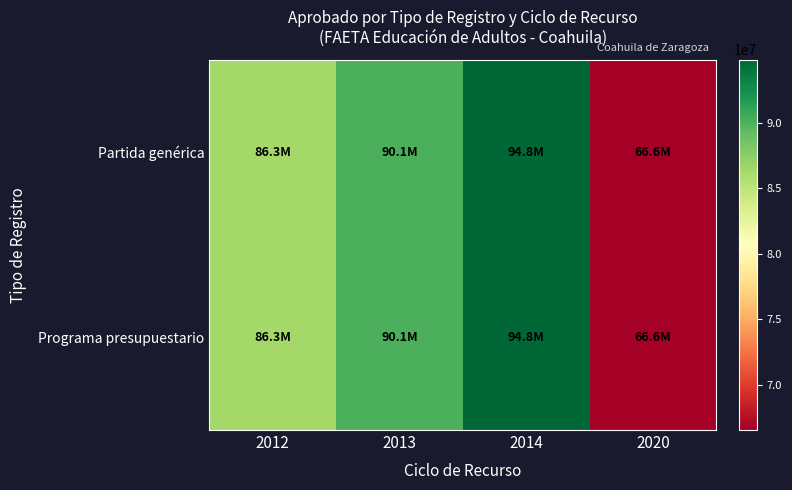

Between 2014 and 2013, which is larger?

2014